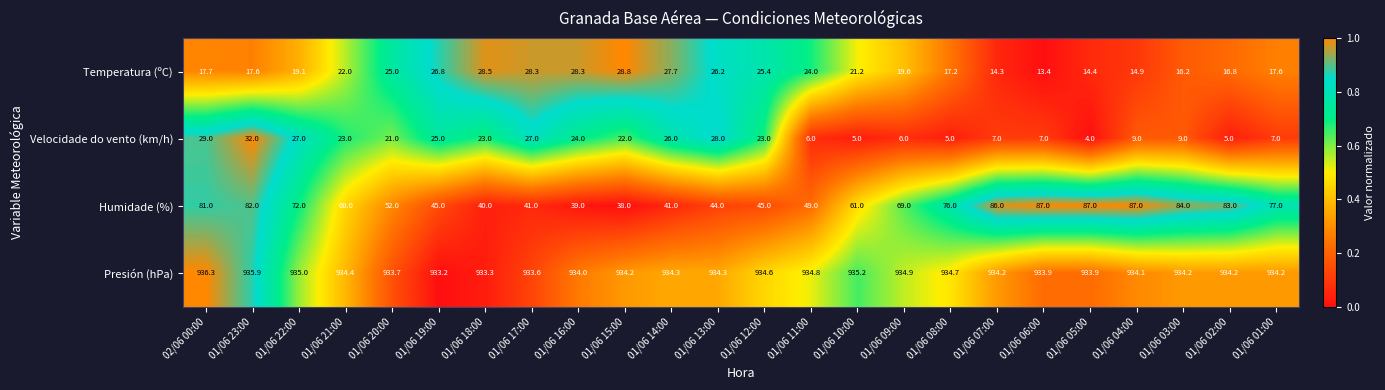

Which series has the largest total across all categories?

Presión (hPa)